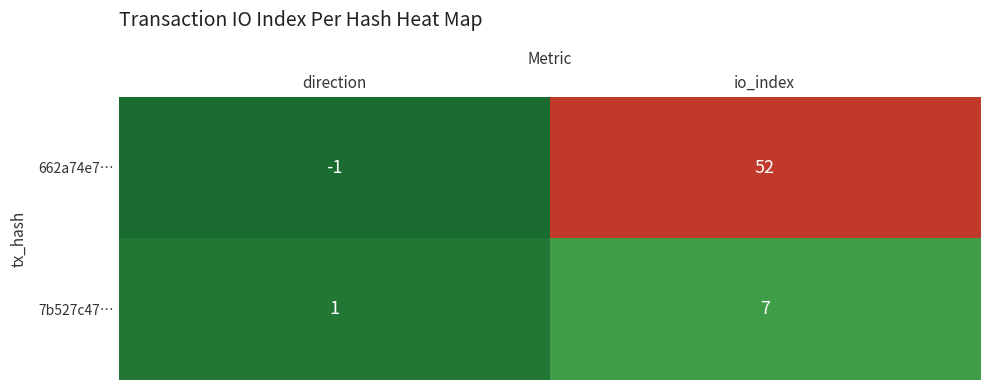

How many categories are shown in the chart?

2